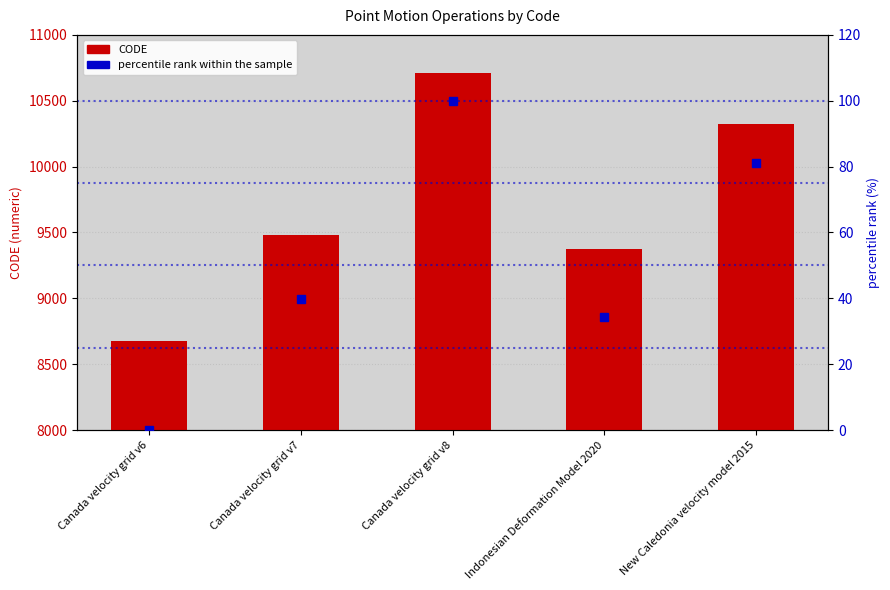

Which series has the largest total across all categories?

CODE